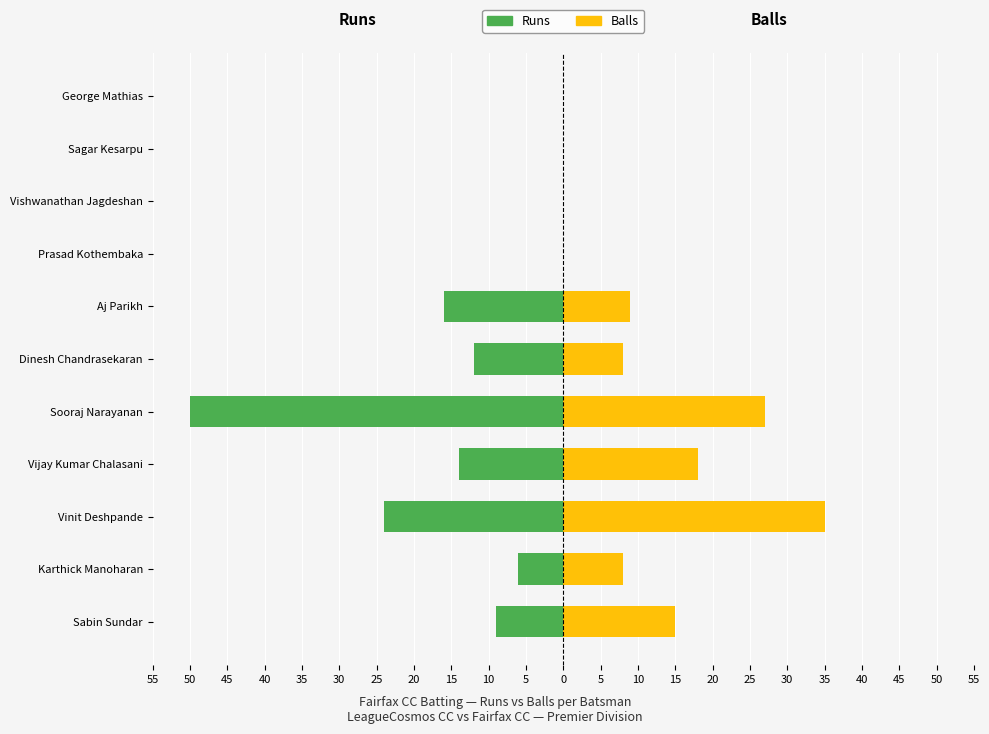

Reading right to left, what are all the values shown in this chart?

Runs: 0	0	0	0	-16	-12	-50	-14	-24	-6	-9
Balls: 0	0	0	0	9	8	27	18	35	8	15